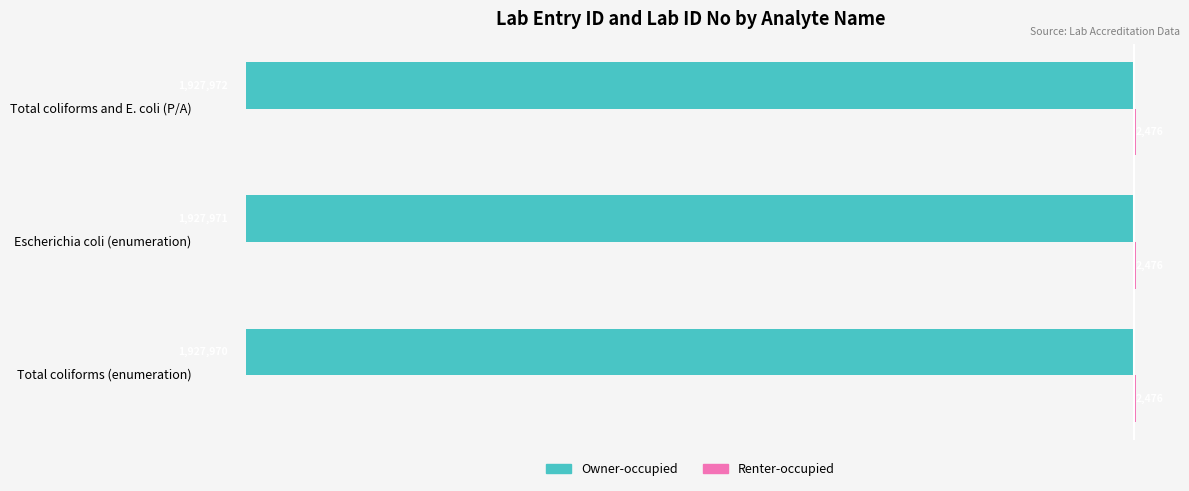

Which series has the largest total across all categories?

Renter-occupied